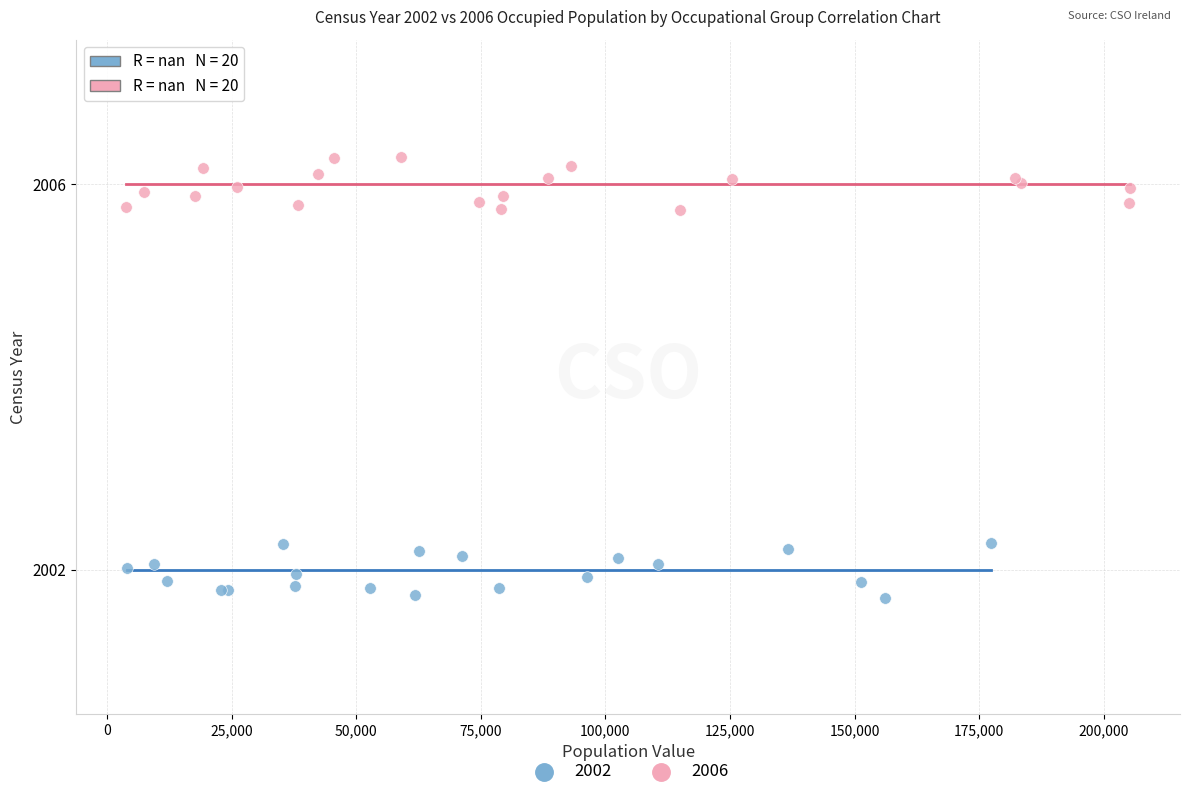

Which series reaches the minimum Y coordinate?

2002